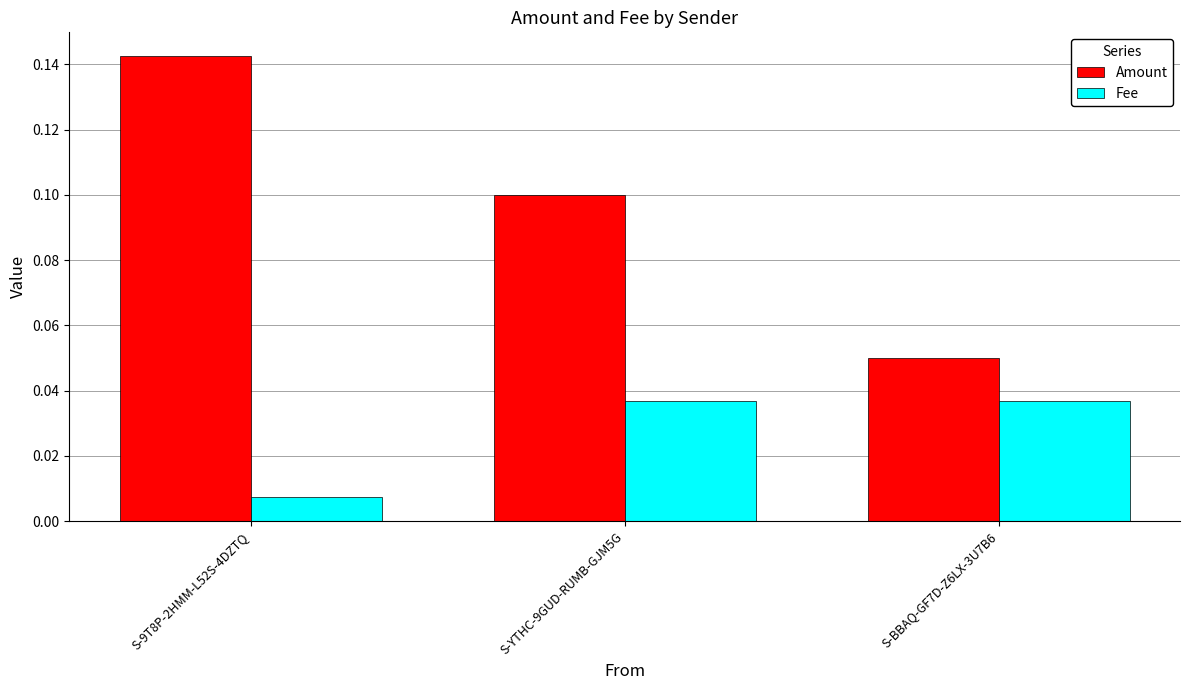

How many groups of bars are there?

3